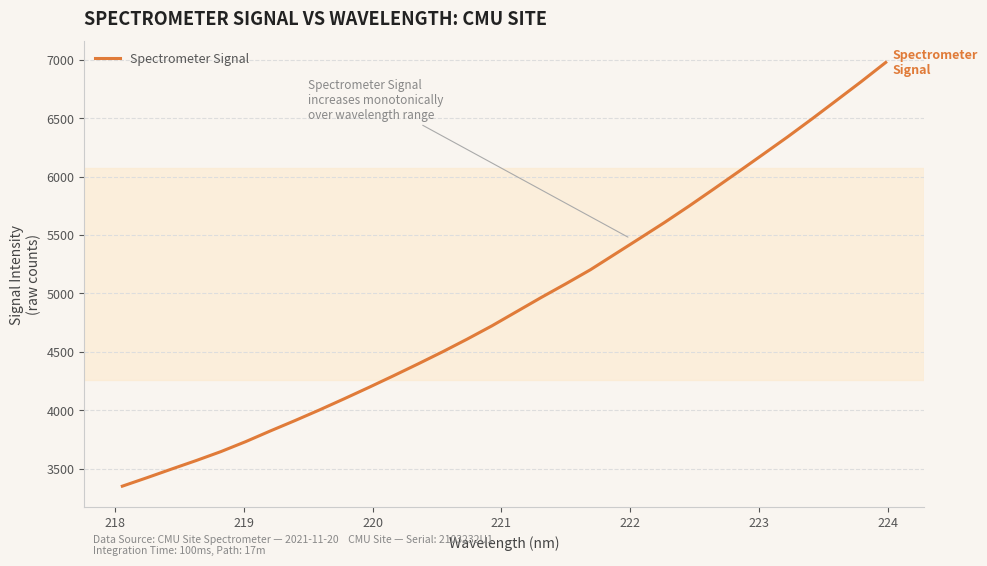

What is the minimum value shown in the chart?

3348.8